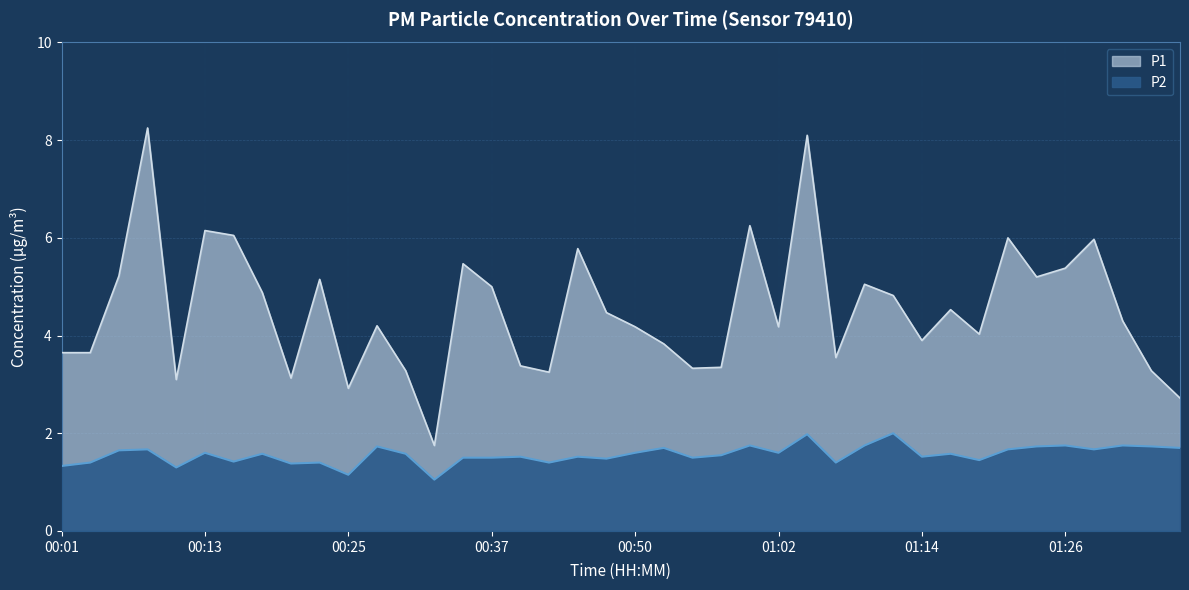

List the series in order of their peak value, lowest first.

P2, P1